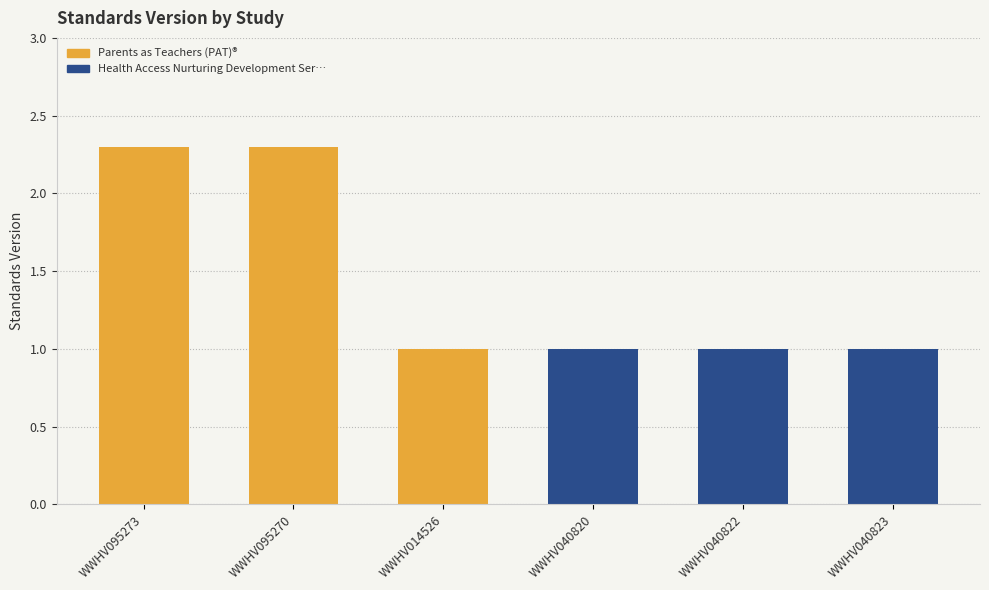

Which series has the largest total across all categories?

Parents as Teachers (PAT)